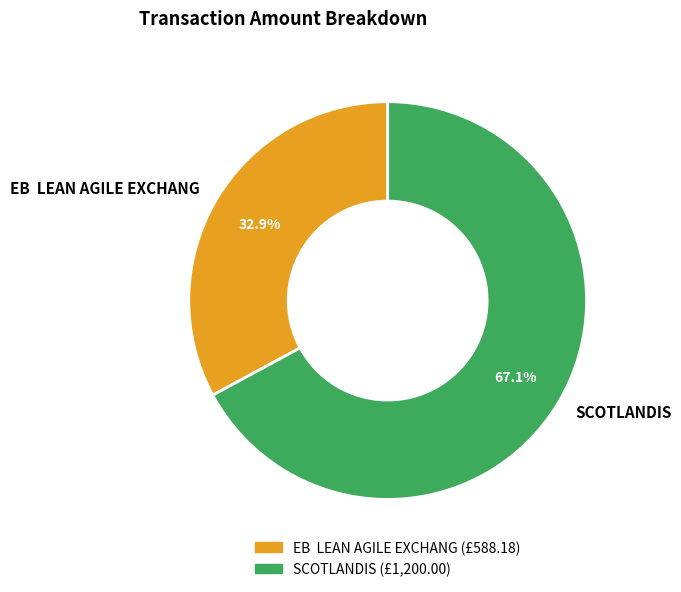

To the nearest percent, what percentage of the pie is SCOTLANDIS?

67%